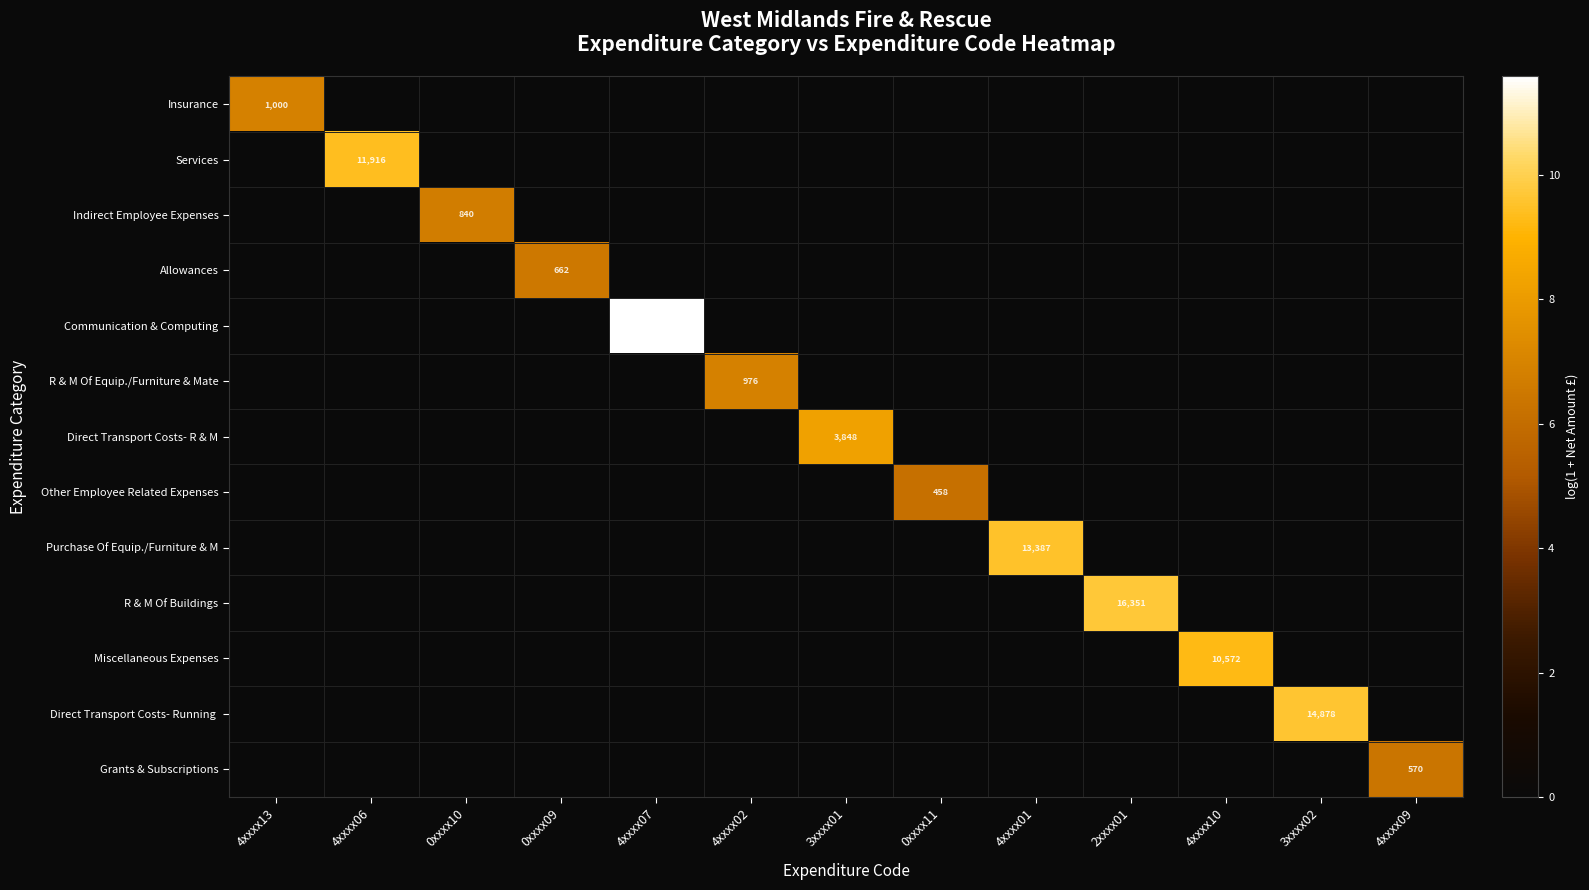

Which series has the widest spread of values?

Communication & Computing